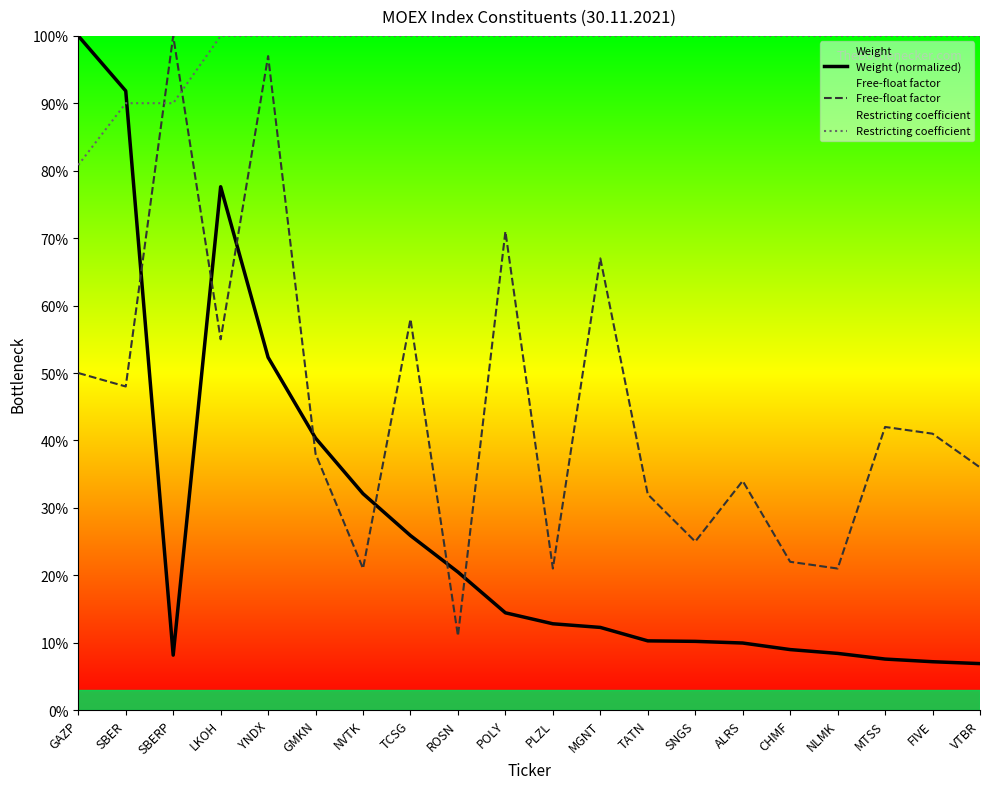

At how many categories does at least one series exceed 0?

20